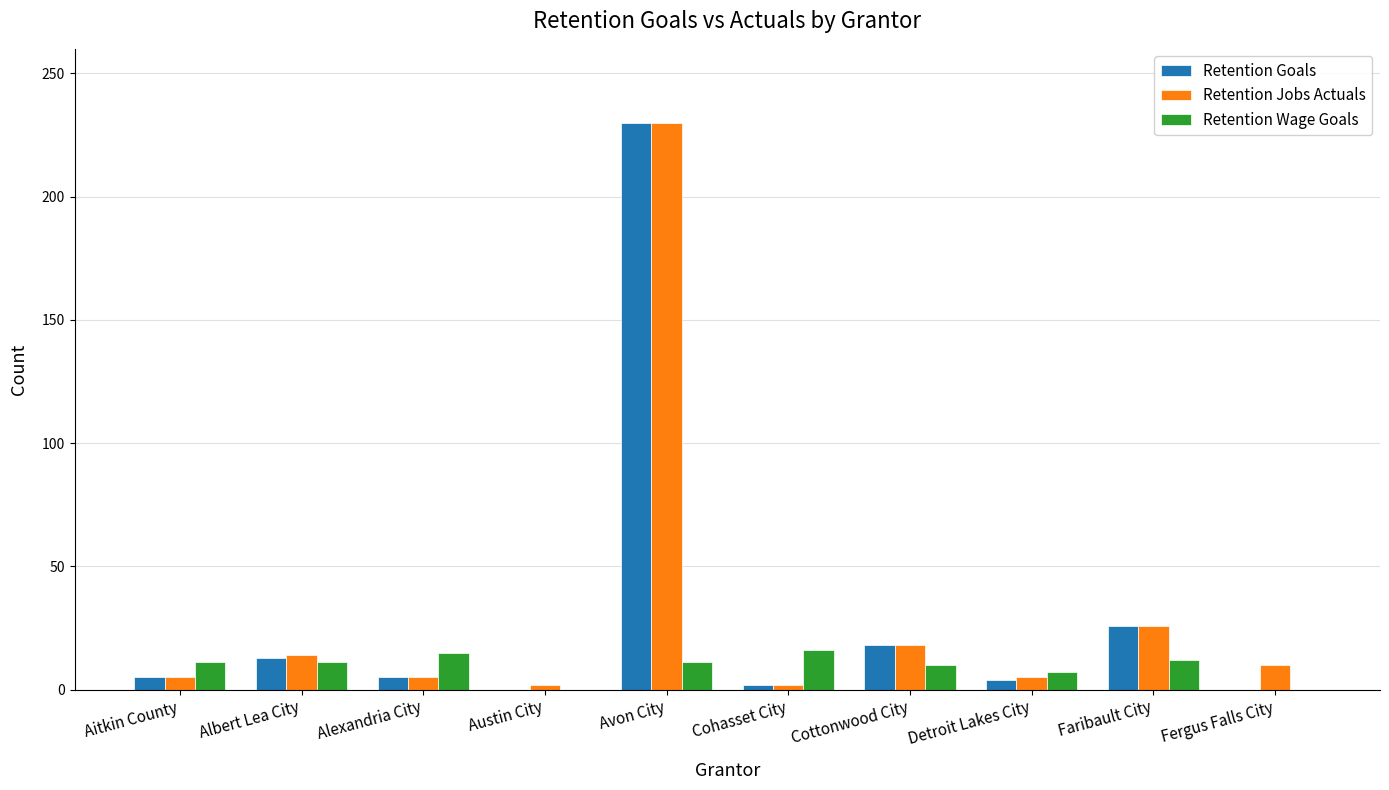

At which category is the sum across all series the highest?

Avon City